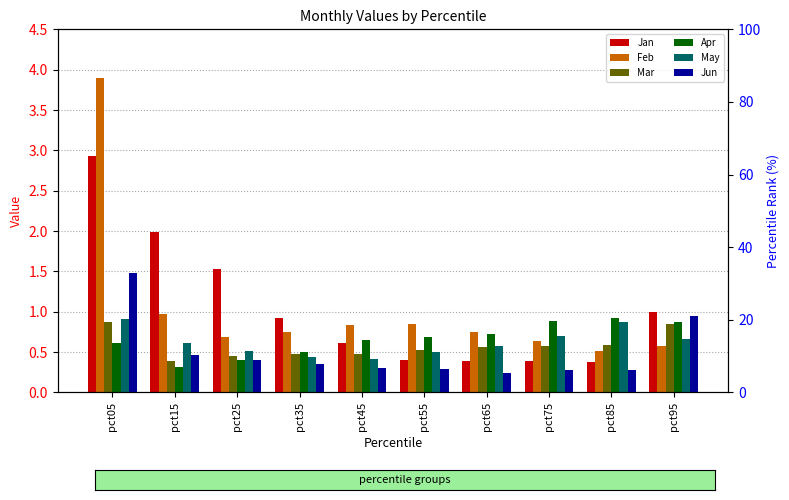

At pct85, list the series in order from largest to smallest.

Apr, May, Mar, Feb, Jan, Jun